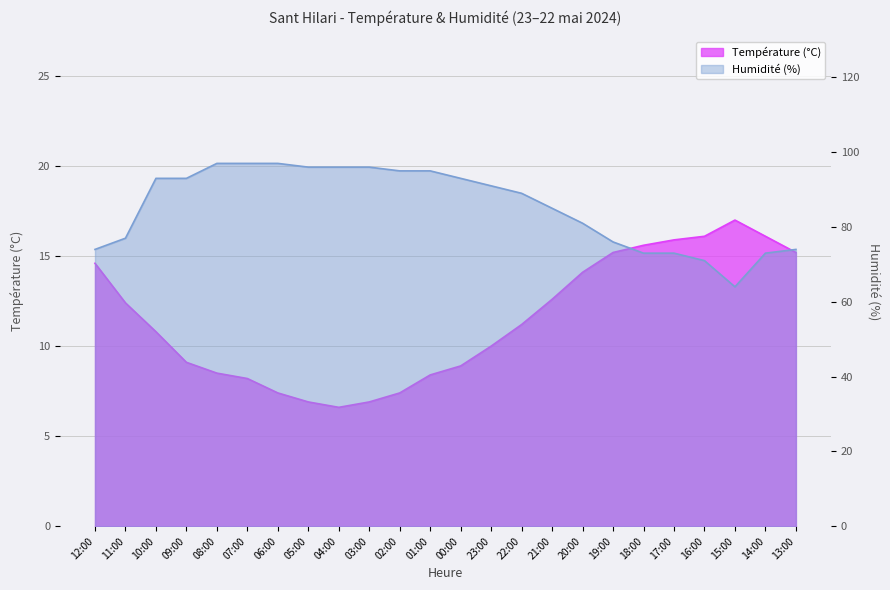

Reading left to right, what are all the values shown in this chart?

Température (ºC): 14.6	12.4	10.8	9.1	8.5	8.2	7.4	6.9	6.6	6.9	7.4	8.4	8.9	10.0	11.2	12.6	14.1	15.2	15.6	15.9	16.1	17.0	16.1	15.2
Humidité (%): 74.0	77.0	93.0	93.0	97.0	97.0	97.0	96.0	96.0	96.0	95.0	95.0	93.0	91.0	89.0	85.0	81.0	76.0	73.0	73.0	71.0	64.0	73.0	74.0